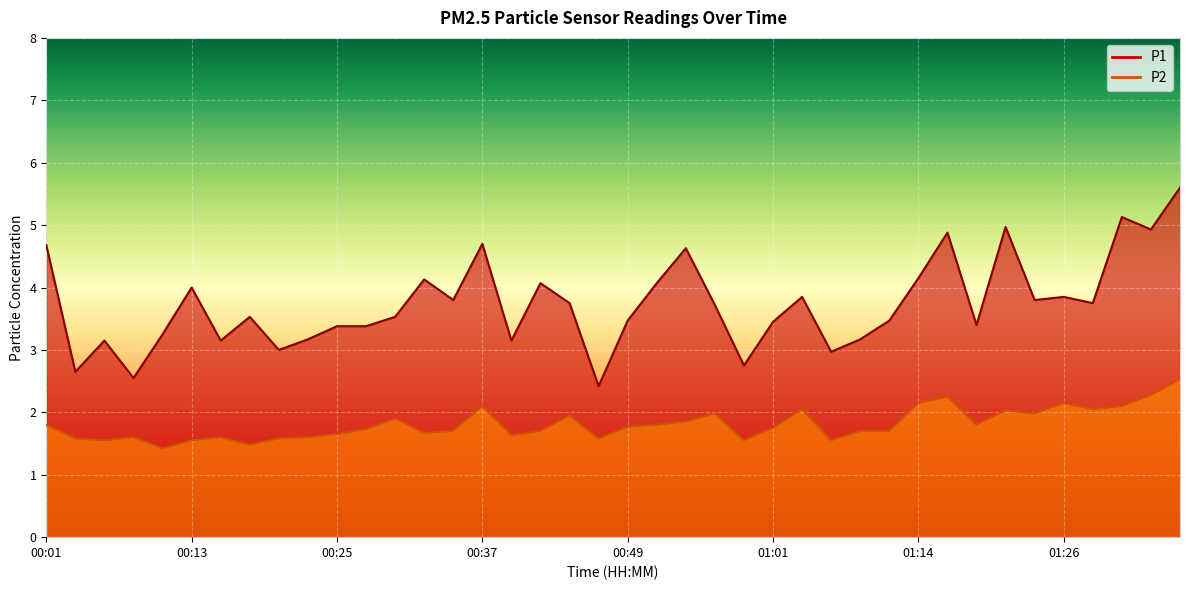

What is the sum of all P1 values?

149.4